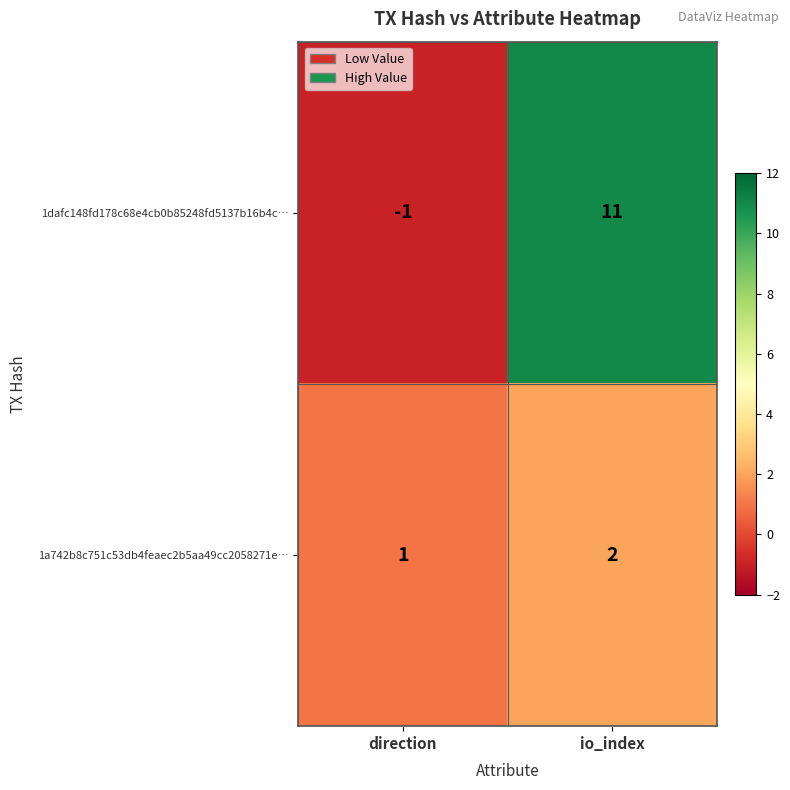

Reading left to right, what are all the values shown in this chart?

1dafc148fd178c68e4cb0b85248fd5137b16b4c…: direction=-1	io_index=11
1a742b8c751c53db4feaec2b5aa49cc2058271e…: direction=1	io_index=2